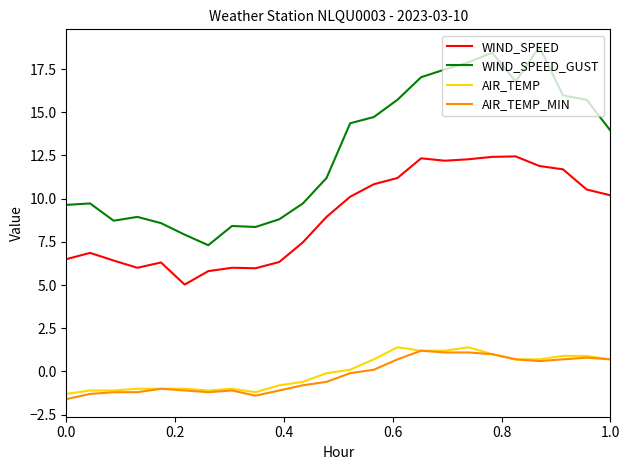

Which series has the largest total across all categories?

WIND_SPEED_GUST